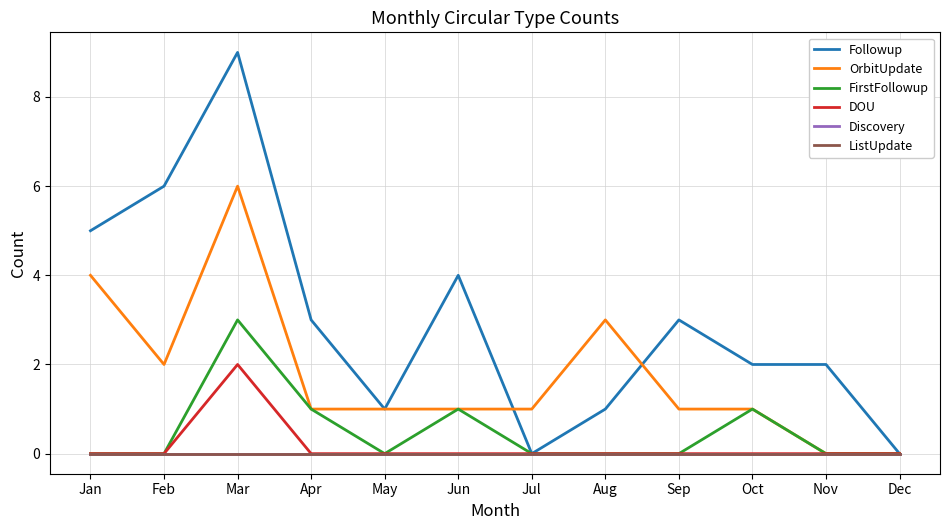

True or false: Discovery and ListUpdate cross at least once.

False